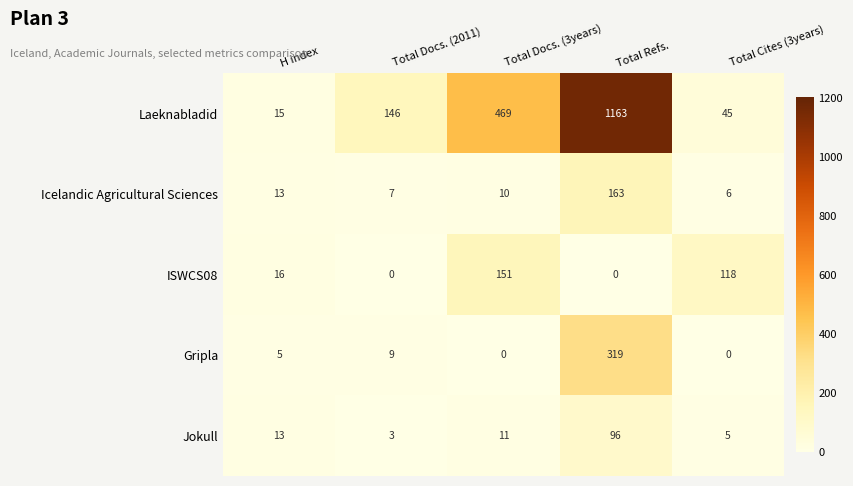

Reading right to left, what are all the values shown in this chart?

Laeknabladid: 45	1163	469	146	15
Icelandic Agricultural Sciences: 6	163	10	7	13
ISWCS08: 118	0	151	0	16
Gripla: 0	319	0	9	5
Jokull: 5	96	11	3	13